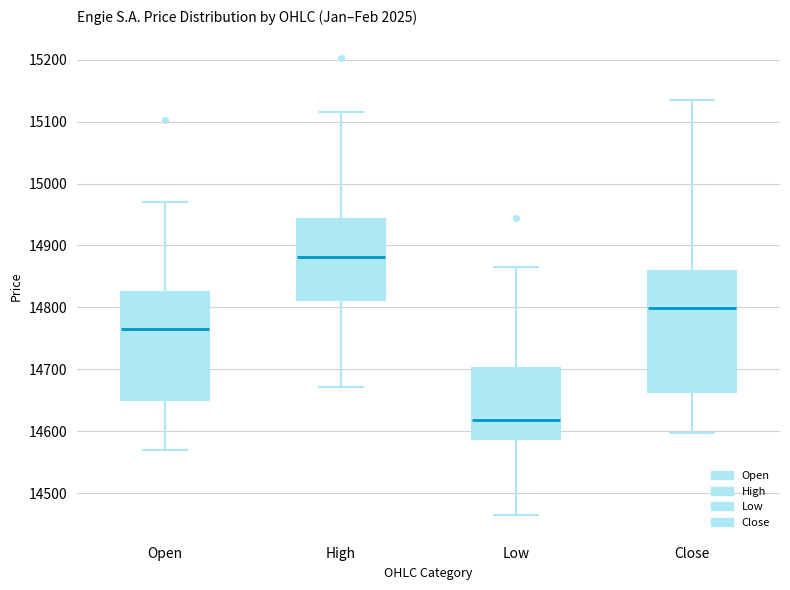

Reading left to right, transcribe this box plot: for each box, give where its median line is, the range the box spans, and where its two whiskers end, as read against the y-axis. The values are not printed on the chart, so give them approximately, as read against the axis.

Open: median 14770, box 14650 to 14820, whiskers 14570 to 14970
High: median 14880, box 14810 to 14940, whiskers 14670 to 15120
Low: median 14620, box 14590 to 14700, whiskers 14470 to 14870
Close: median 14800, box 14660 to 14860, whiskers 14600 to 15140